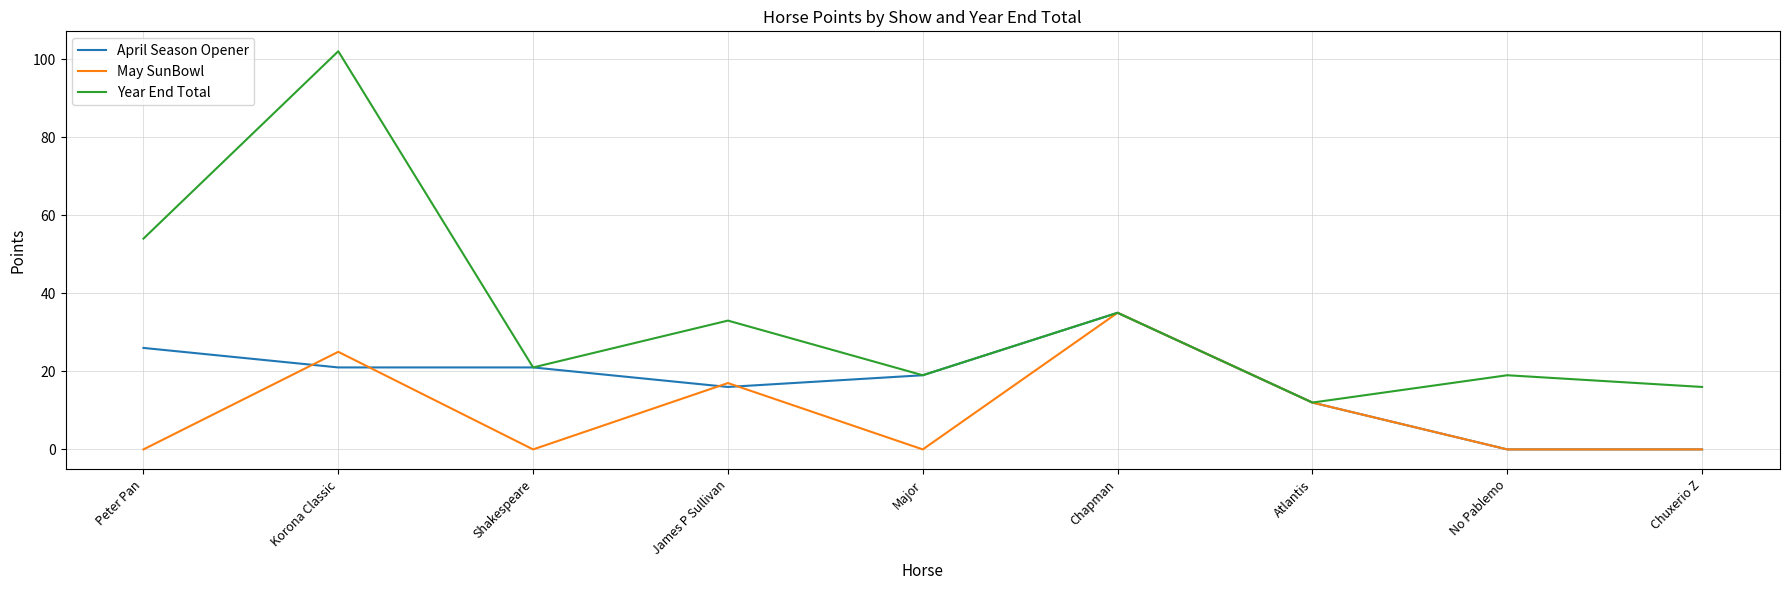

The value of April Season Opener at Atlantis is 21. True or false?

False